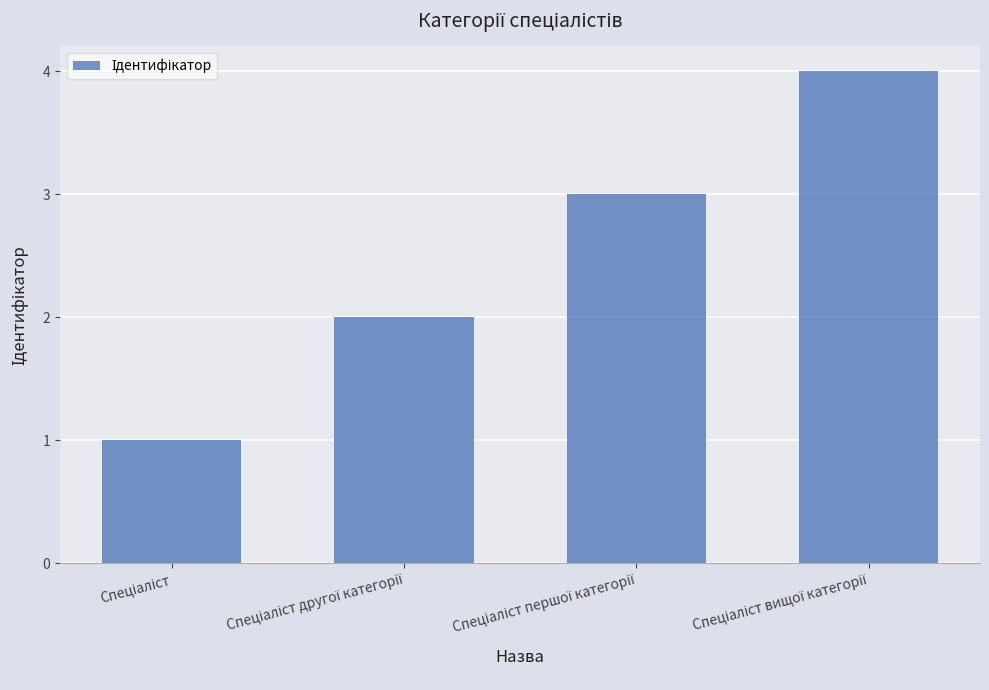

What is the greatest value displayed?

4